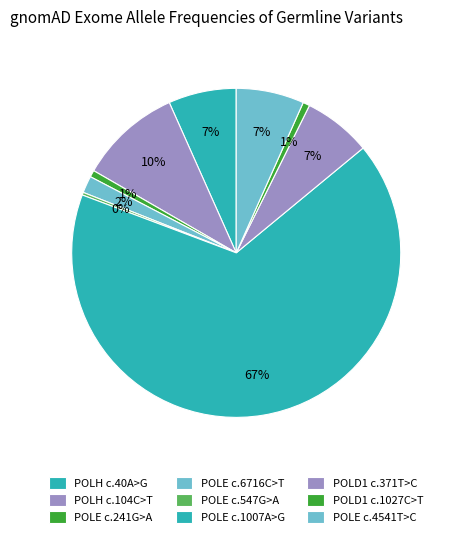

How many slices are in this pie chart?

9